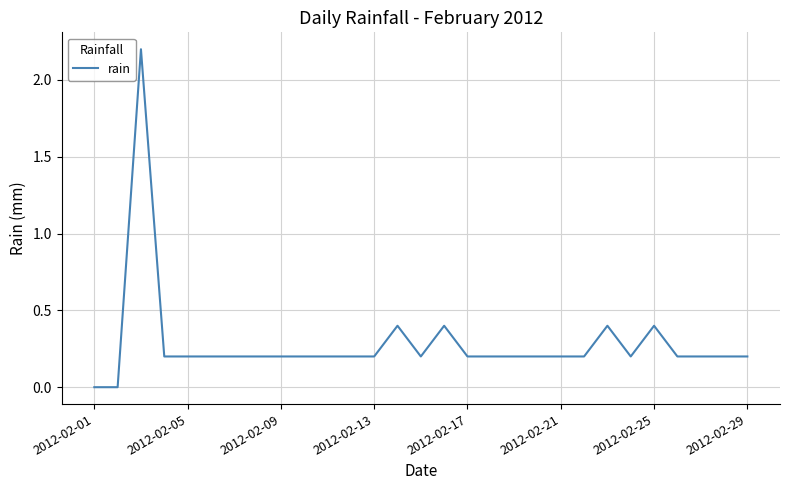

What is the difference between the maximum and minimum values?

2.2